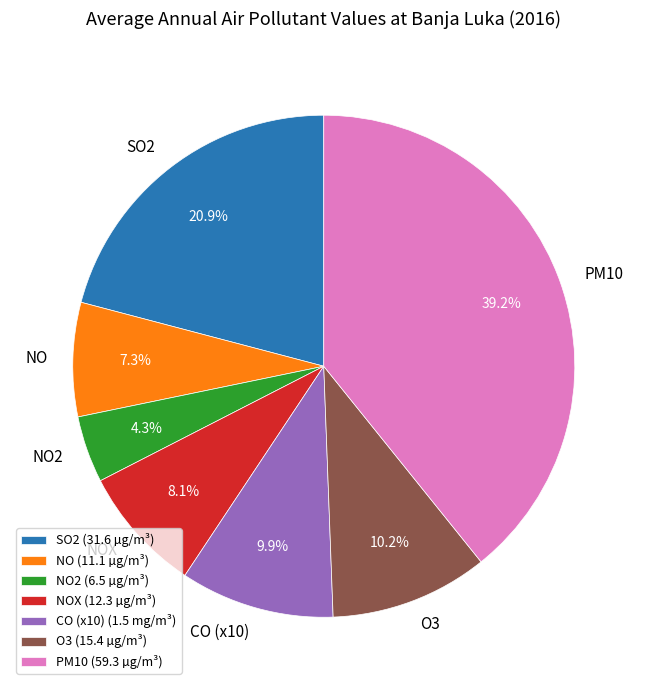

Which has a higher value, O3 or NO2?

O3